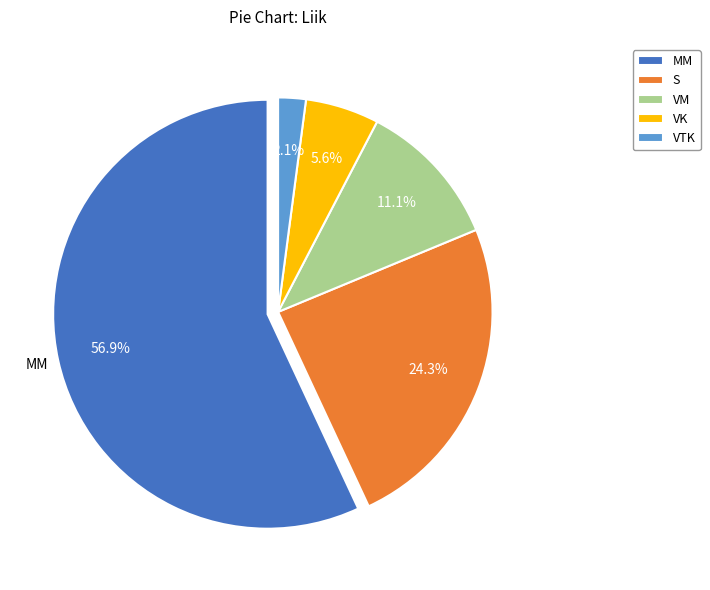

To the nearest percent, what is the average slice percentage?

20%